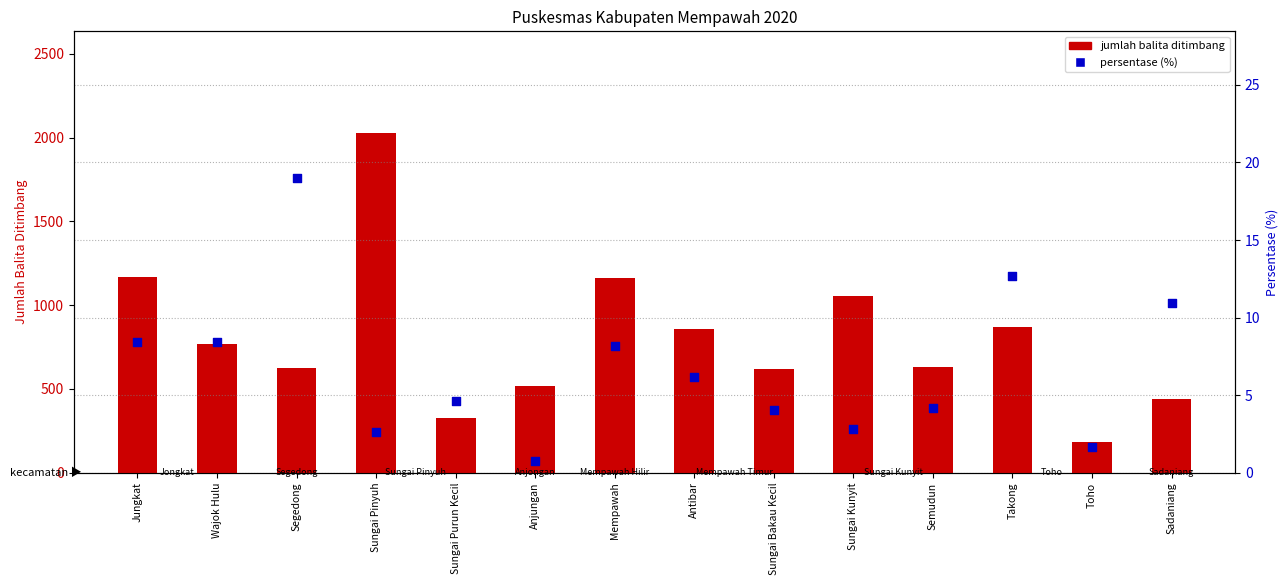

At how many categories does at least one series exceed 1146?

3